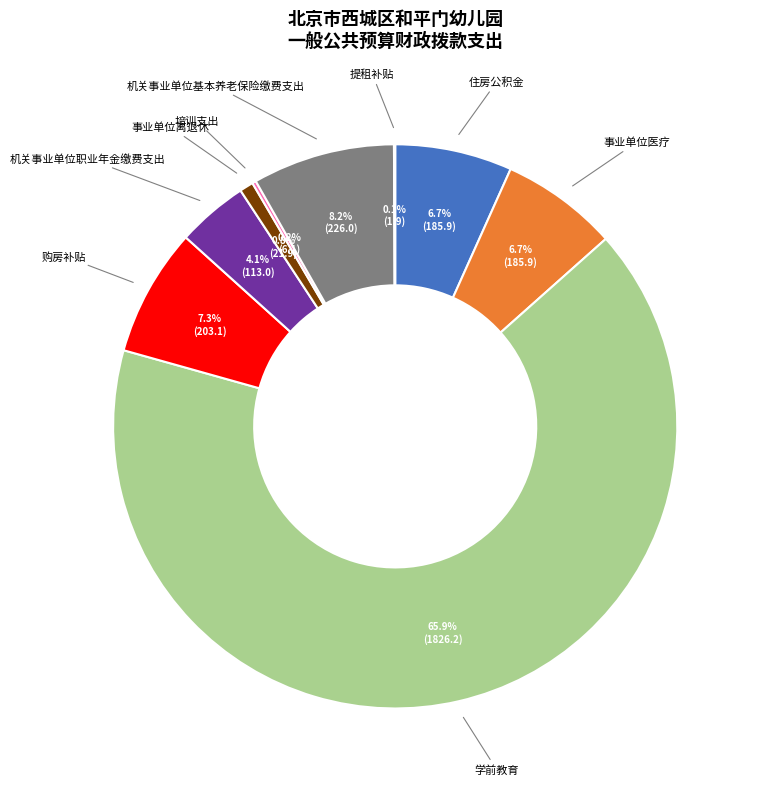

Approximately how many times larger is the value at 购房补贴 compared to 机关事业单位基本养老保险缴费支出?

0.9